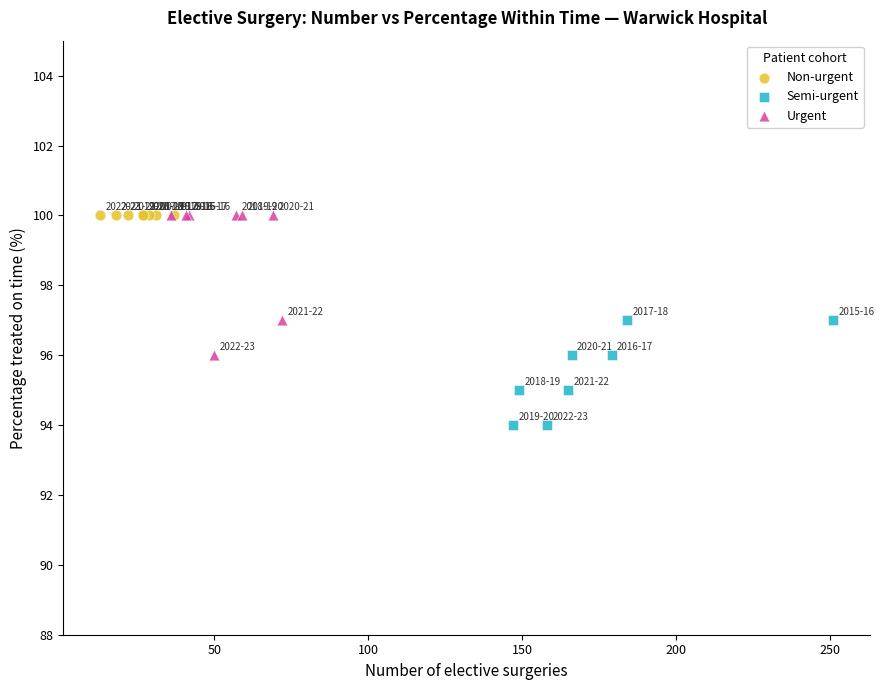

Which series reaches the minimum Y coordinate?

Semi-urgent